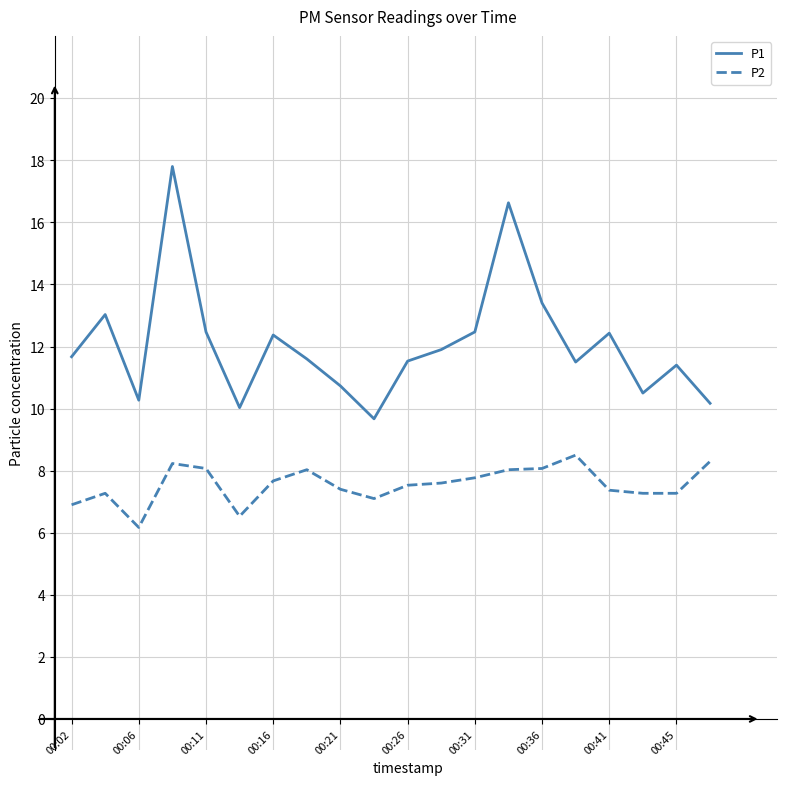

Which series has the widest spread of values?

P1